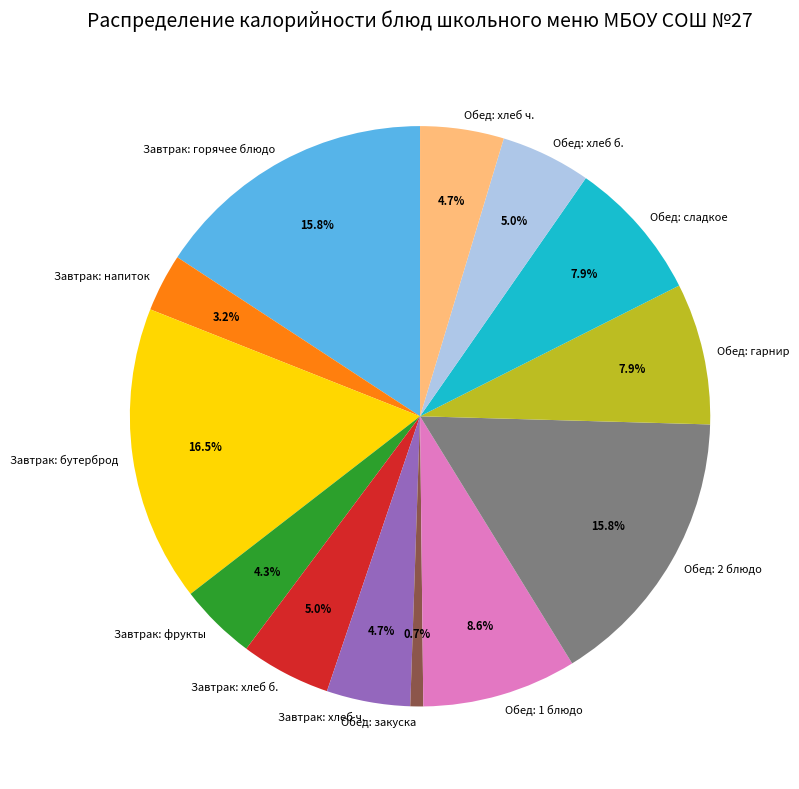

What is the ratio of the value at Обед: хлеб ч. to the value at Обед: 1 блюдо?

0.5